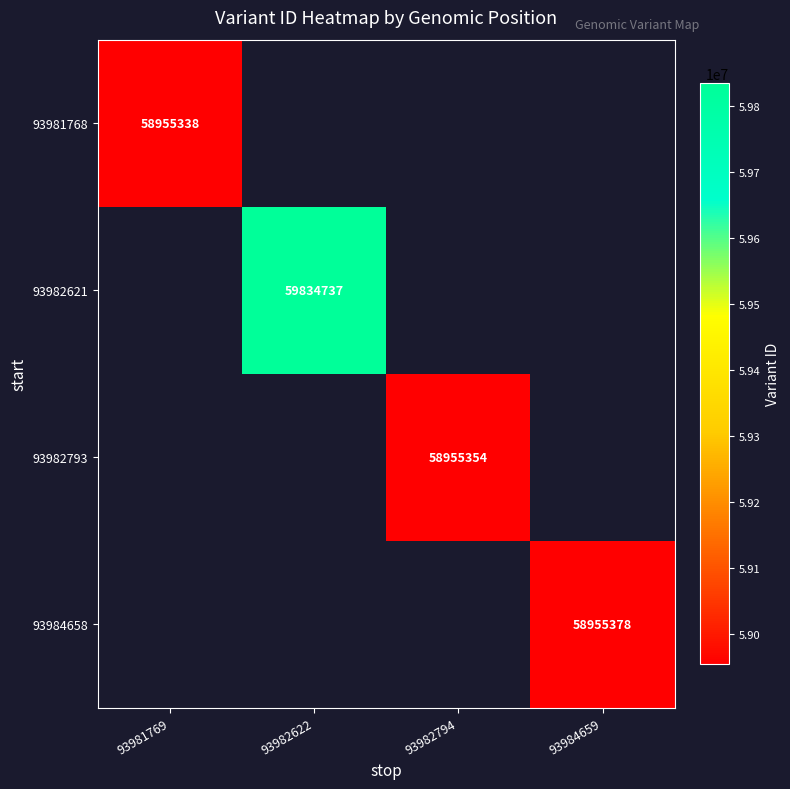

At how many categories does at least one series exceed 59645523?

1